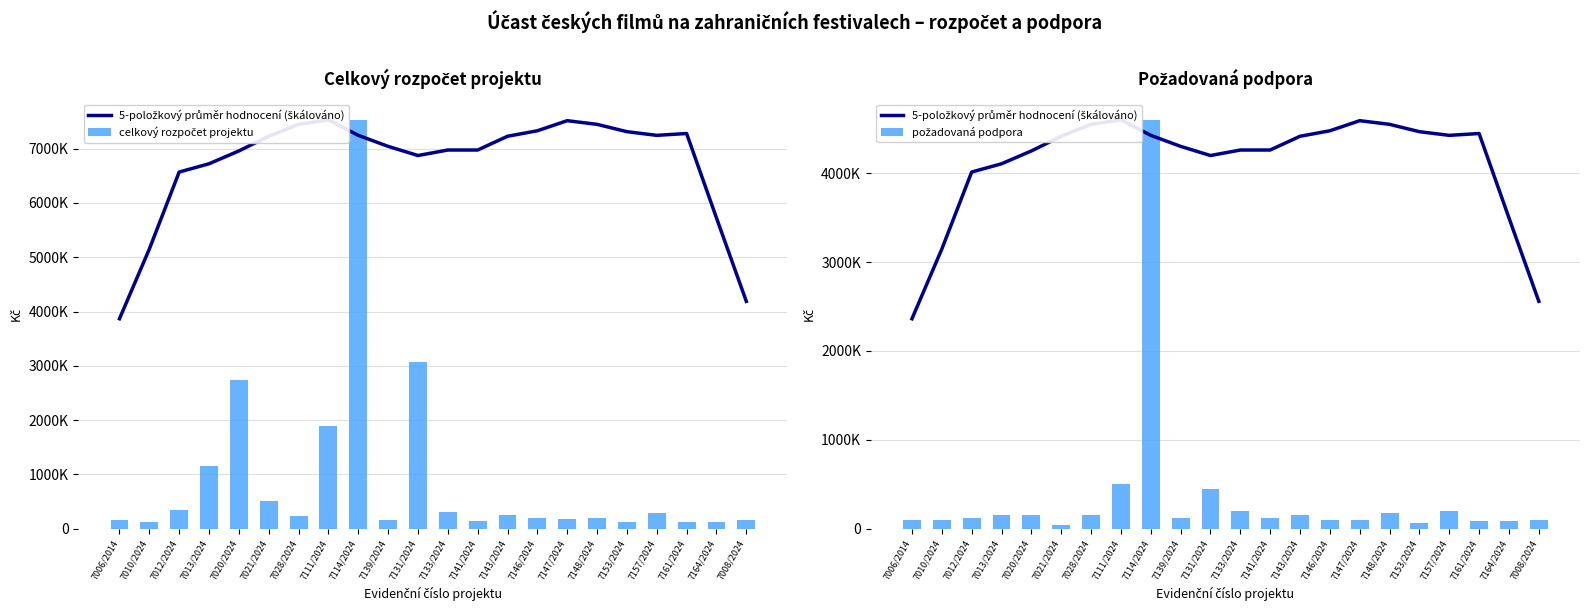

What is the greatest value displayed?

7530900.0